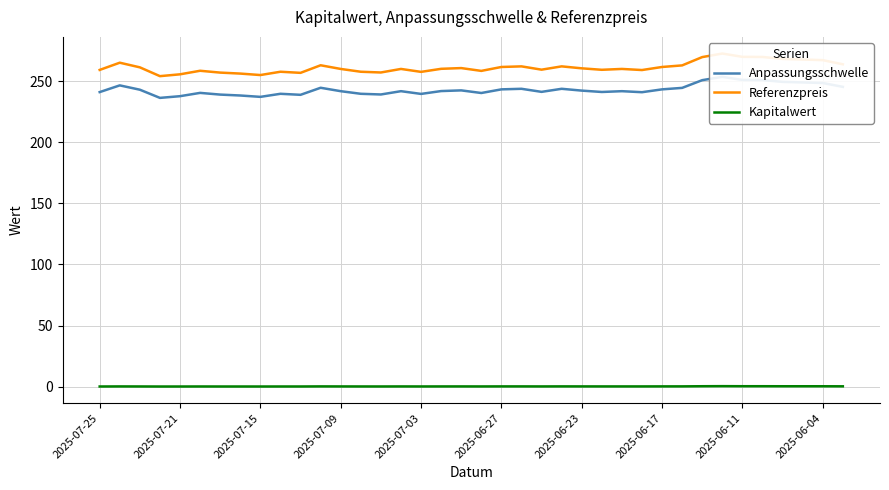

Does the chart have visible grid lines?

Yes